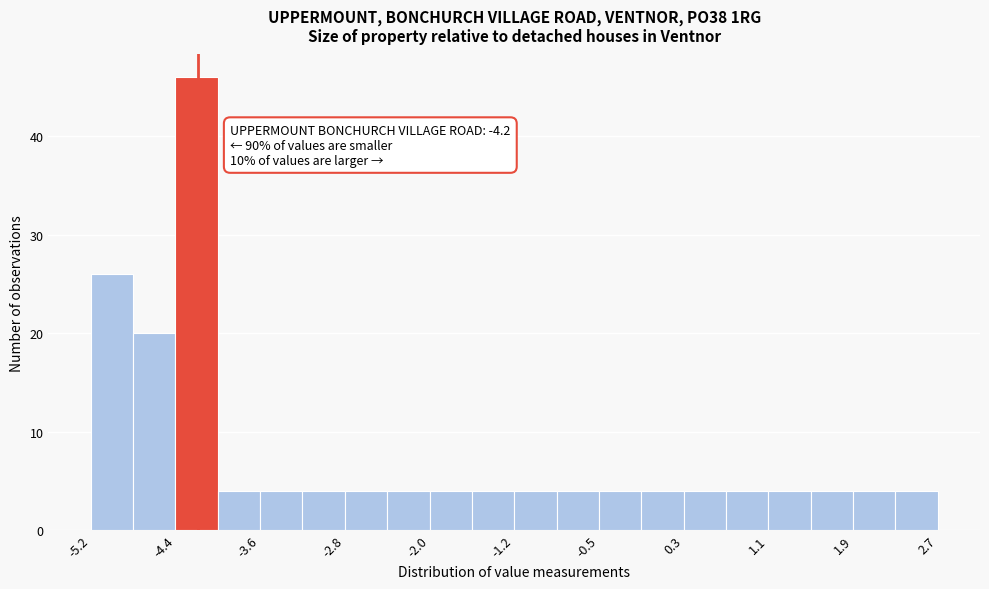

Around what value on the x-axis is the tallest bar? Give the approximate position of its centre, as read against the axis.

-4.2